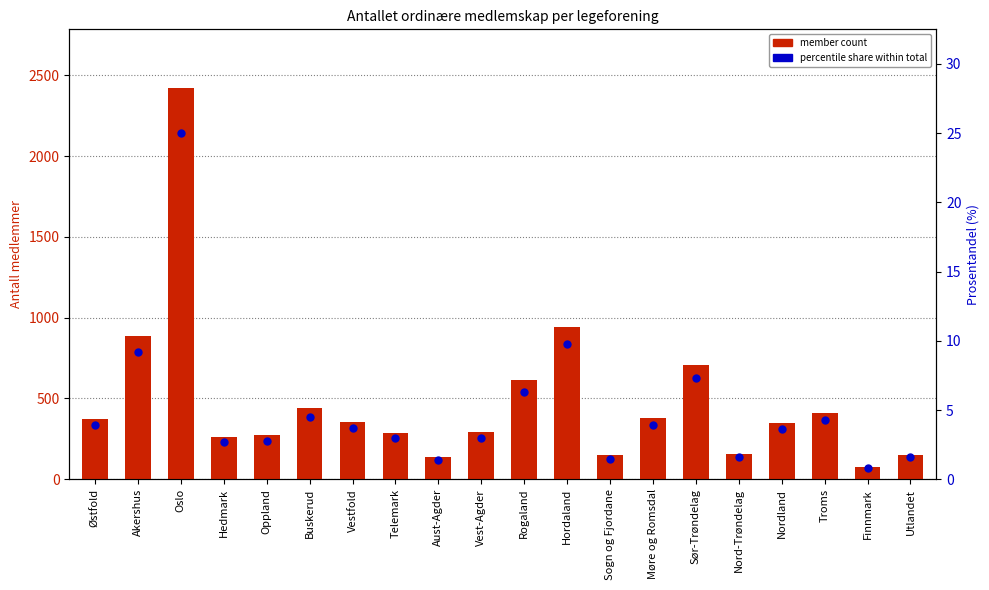

What is the total value across all series at Hordaland?

954.8